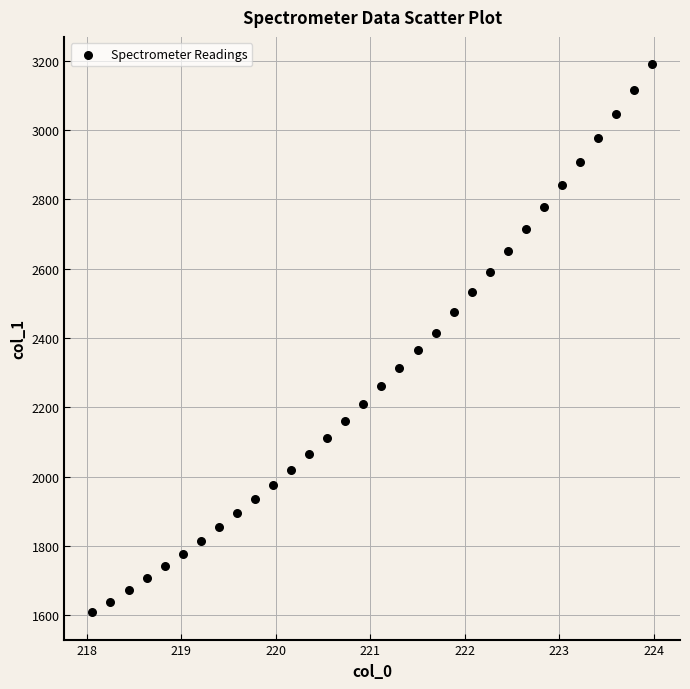

What is the range of X values (max minus min)?

5.9